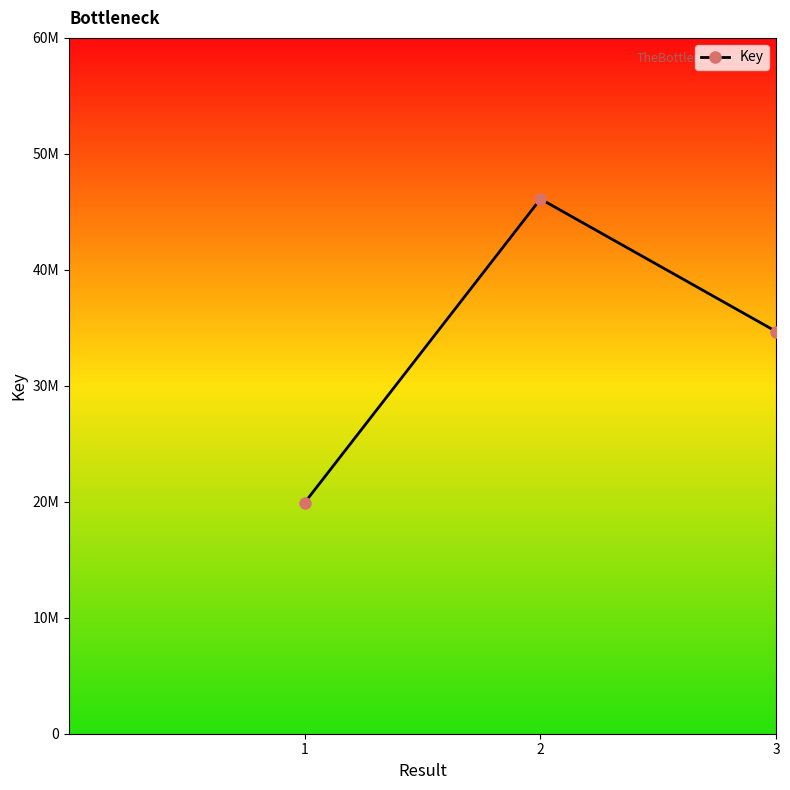

Is this an area chart (filled region under the line)?

No